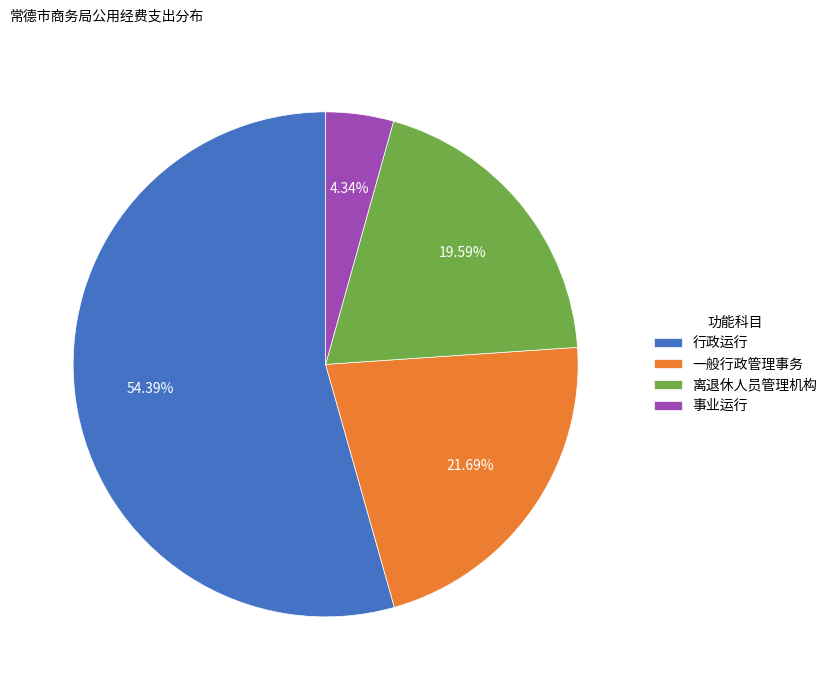

Which category has the smallest portion of the pie?

事业运行